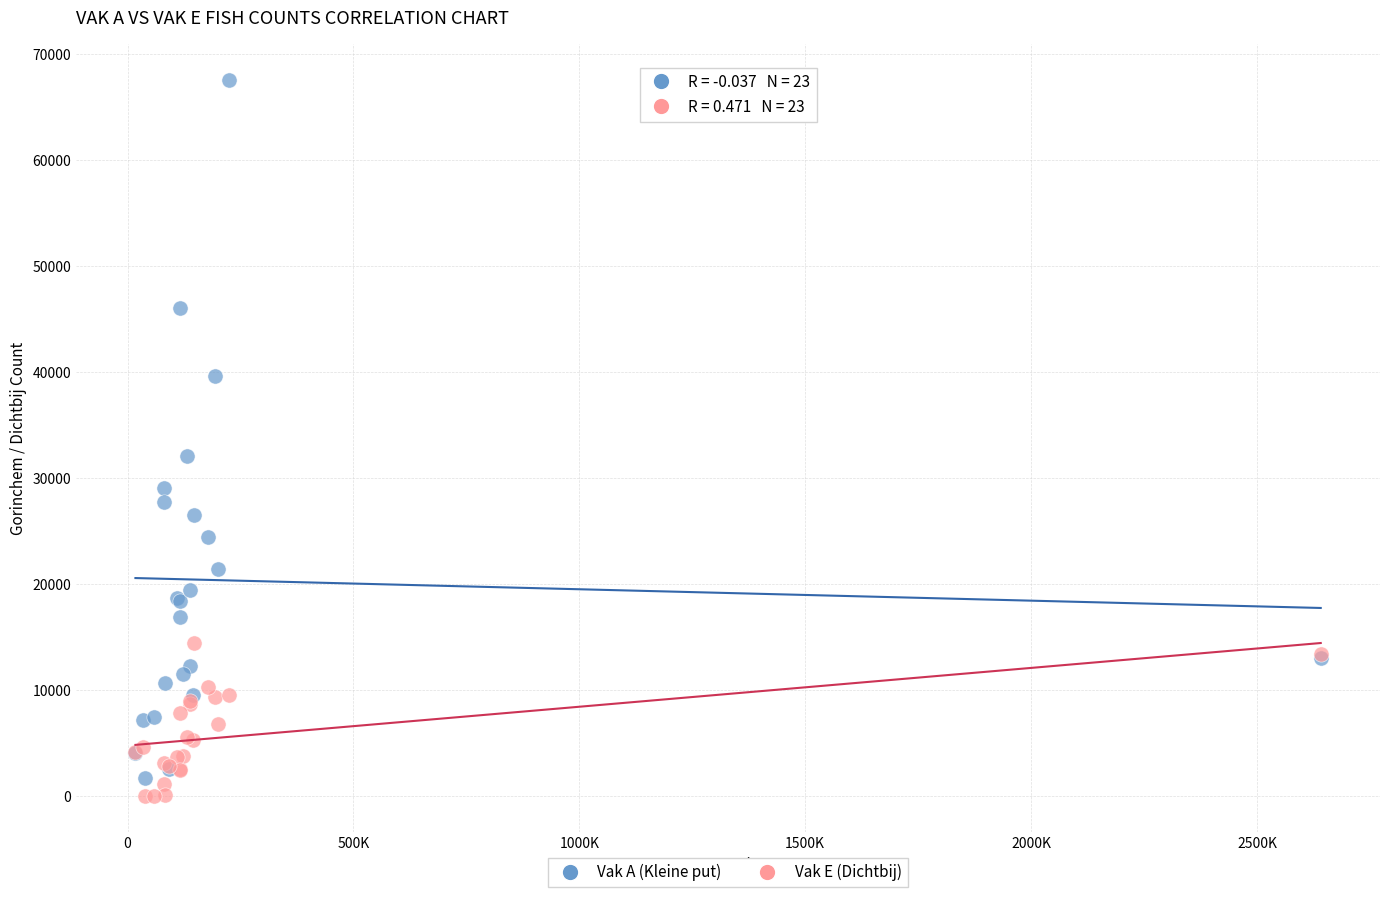

Across all series, what Y value is closest to 33763?

32071